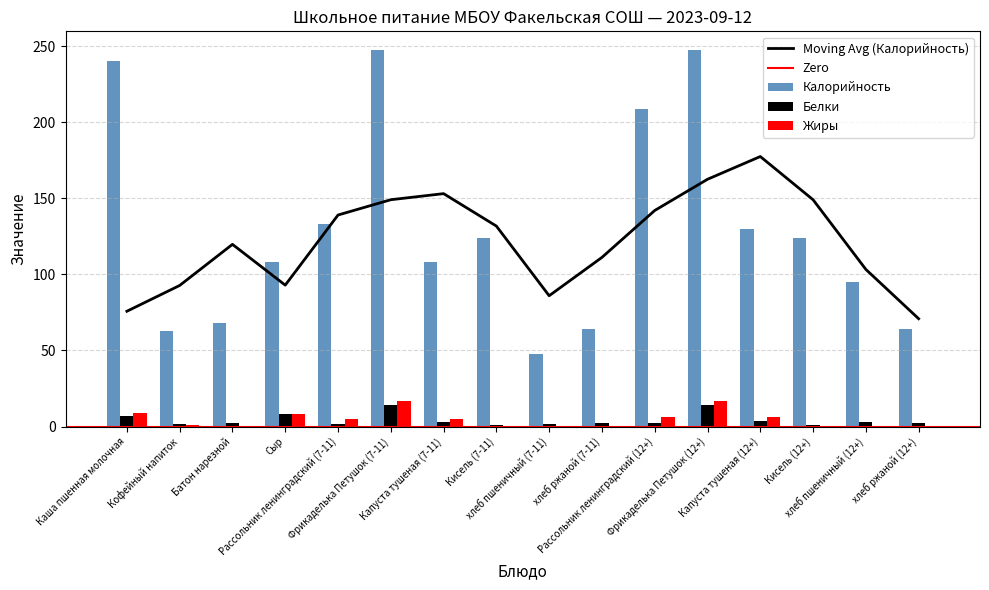

Are the bars horizontal?

No